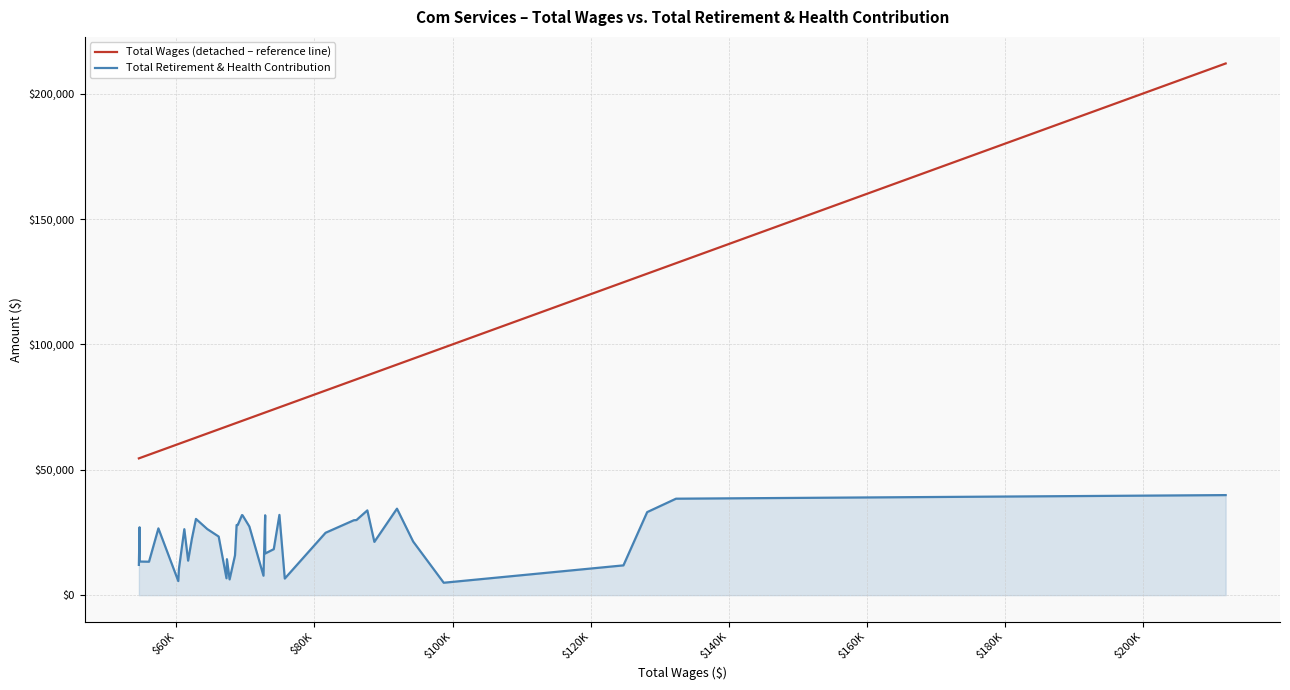

At how many categories does at least one series exceed 146273?

1